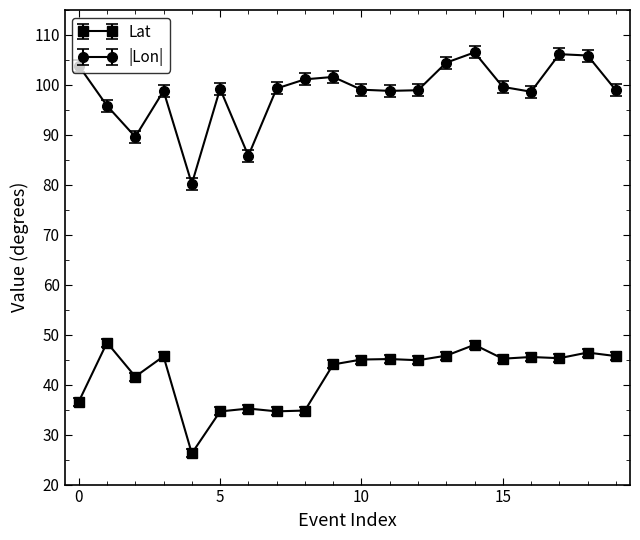

How many data points does each series have?

20